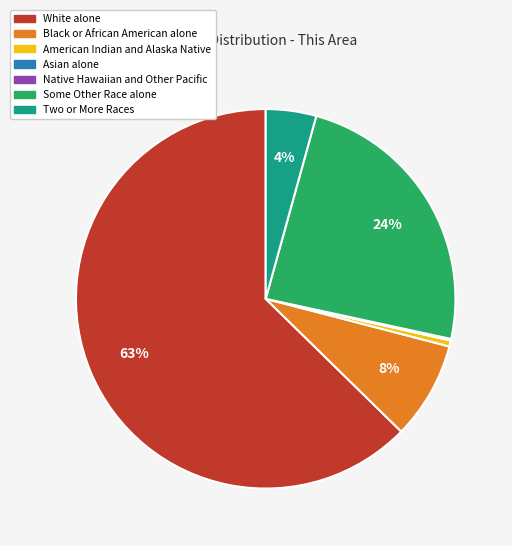

To the nearest percent, what is the average slice percentage?

14%